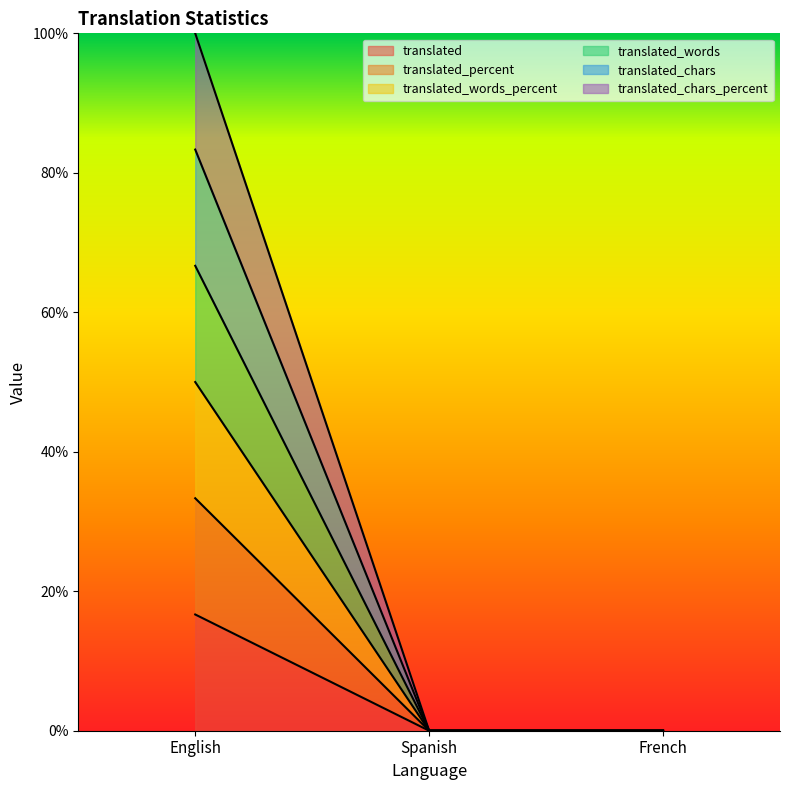

Which series has the largest range (max minus min)?

translated_chars_percent